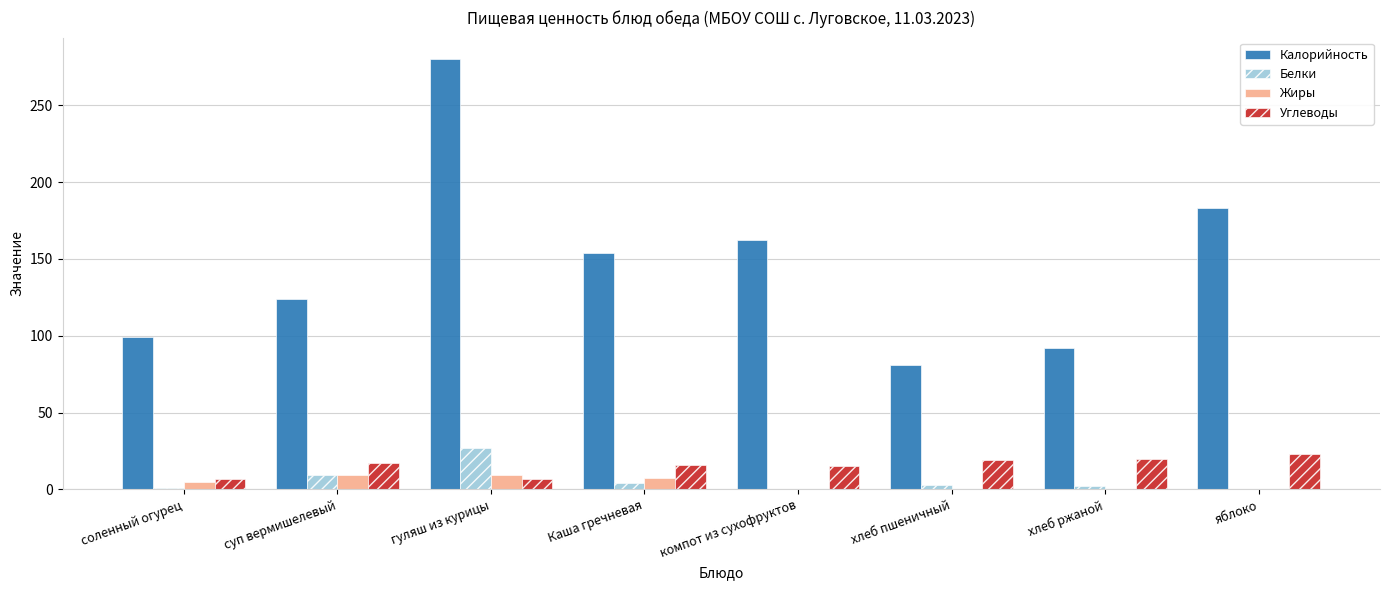

What is the sum of all Жиры values?

31.3